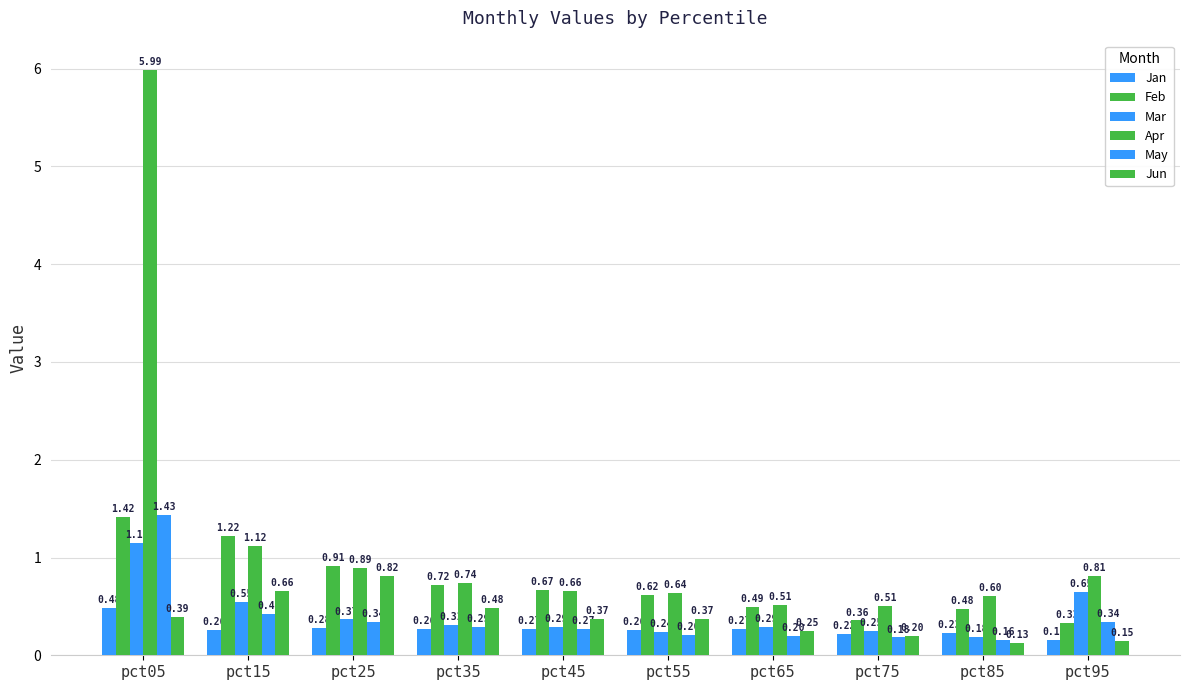

Is it true that May equals 0.3 at pct35?

True